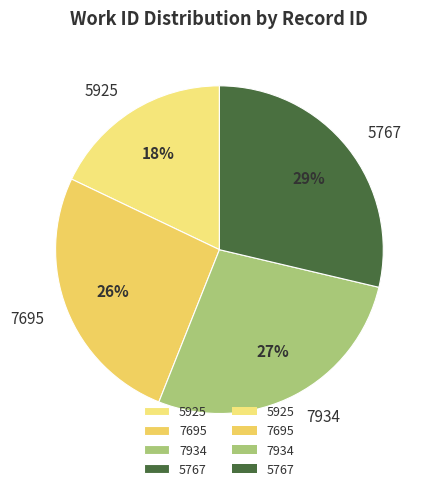

Which has a higher value, 5767 or 5925?

5767